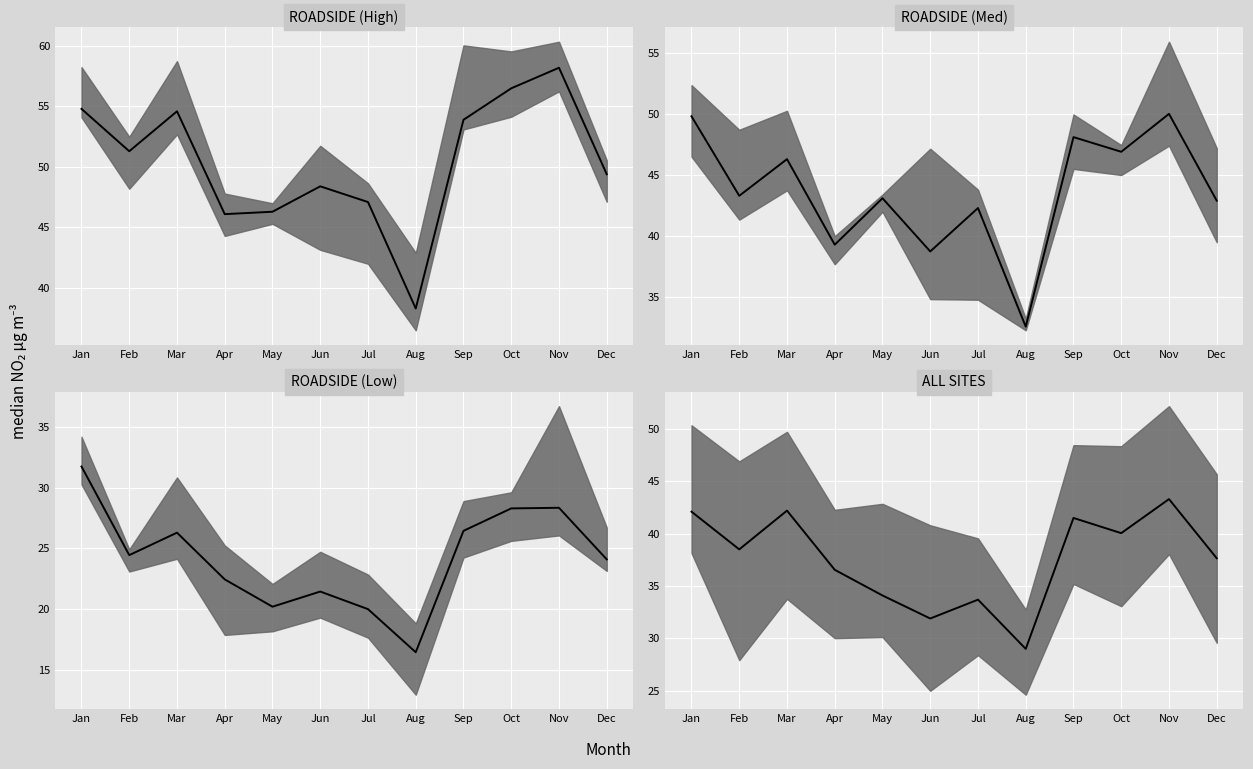

What is the change in value from Feb to Jun?

-6.6